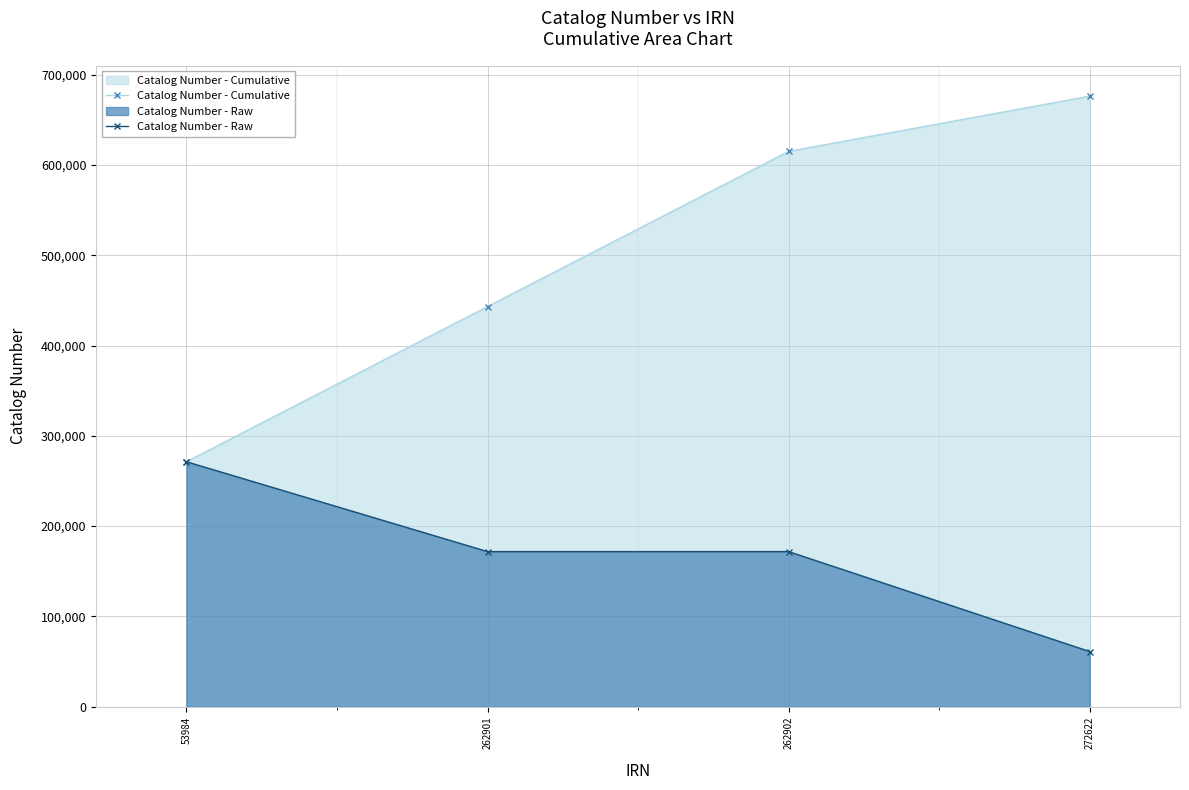

Which series changed the most between 262901 and 262902?

Catalog Number - Cumulative